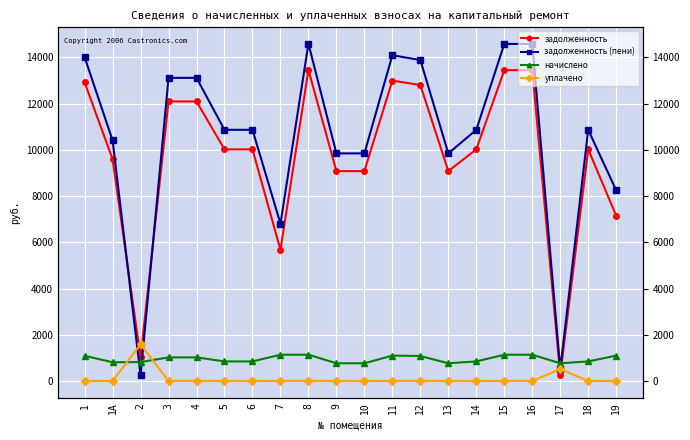

What is the spread (max minus min) of values at 3?

13116.6